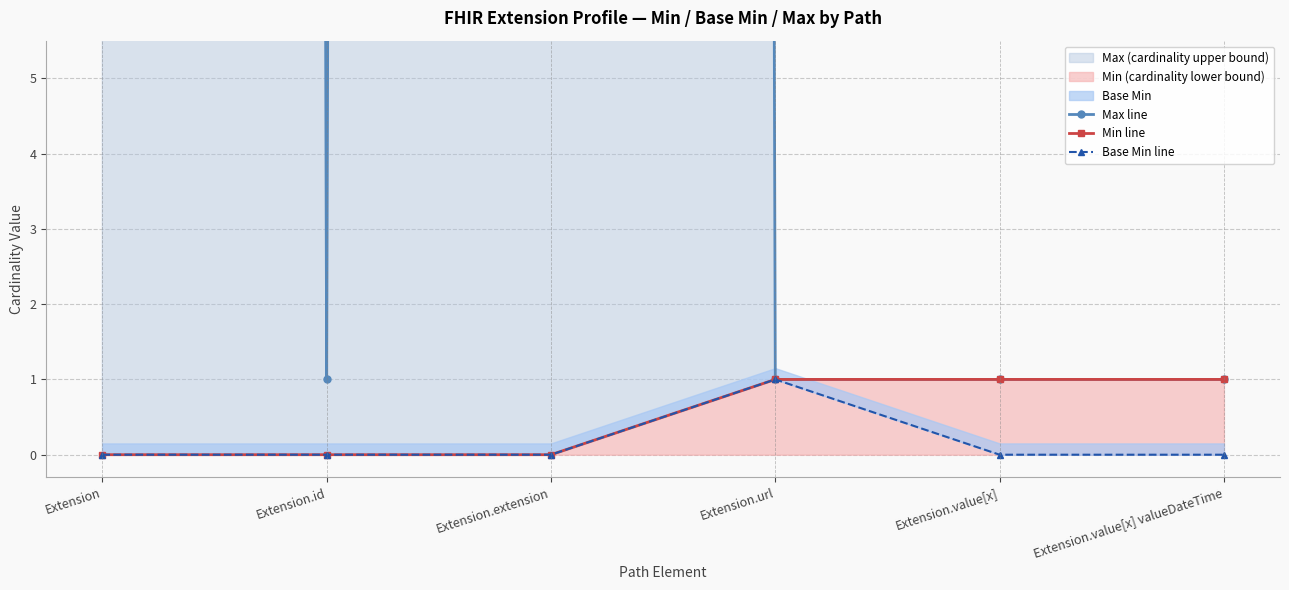

What is the lowest value of the Max line series?

1